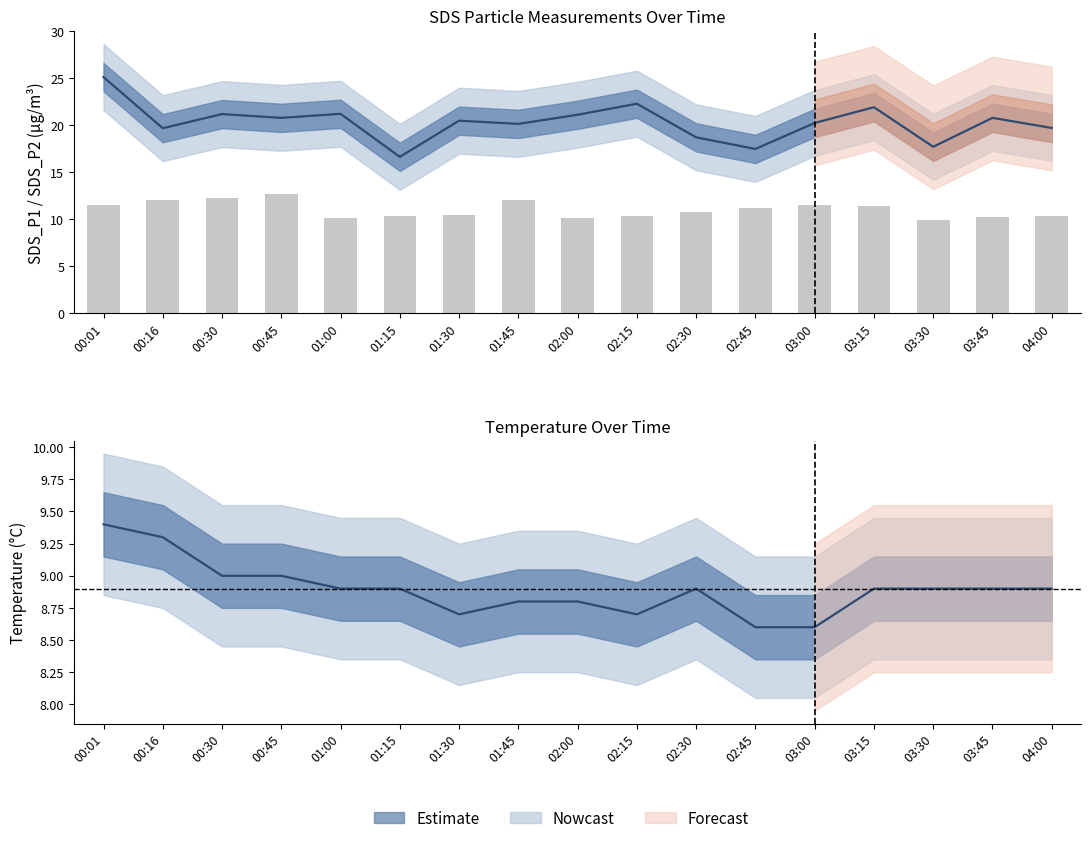

What is the label of the 7th bar from the left?

01:30